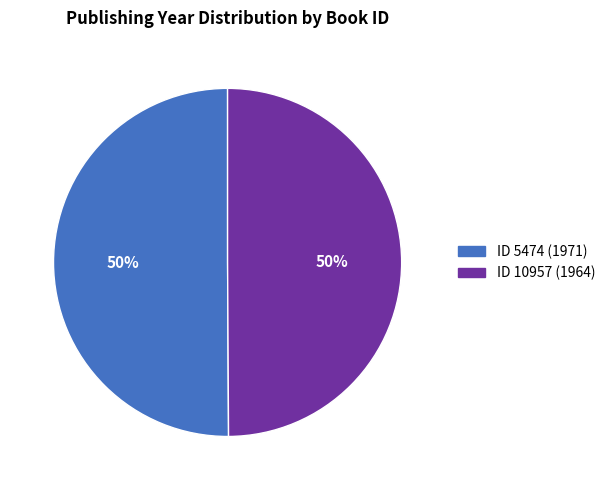

To the nearest percent, what is the average slice percentage?

50%